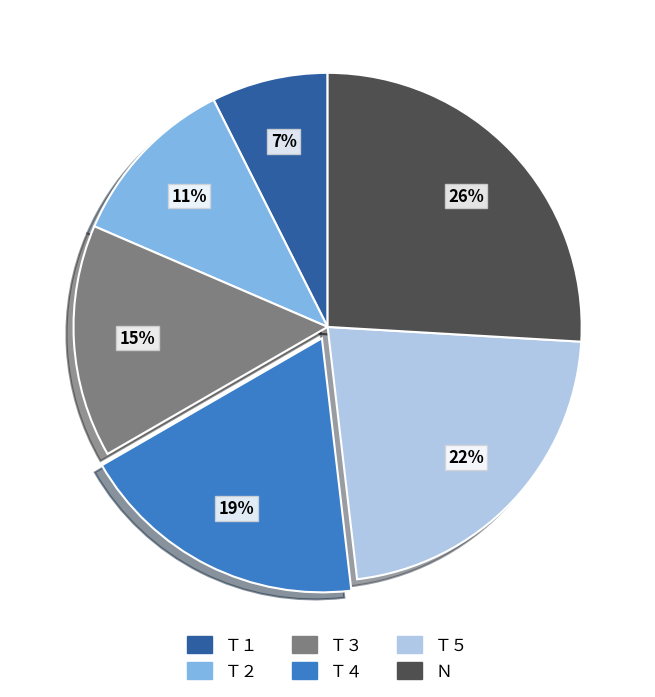

Combined, do Ｎ and Ｔ５ account for over 50%?

No